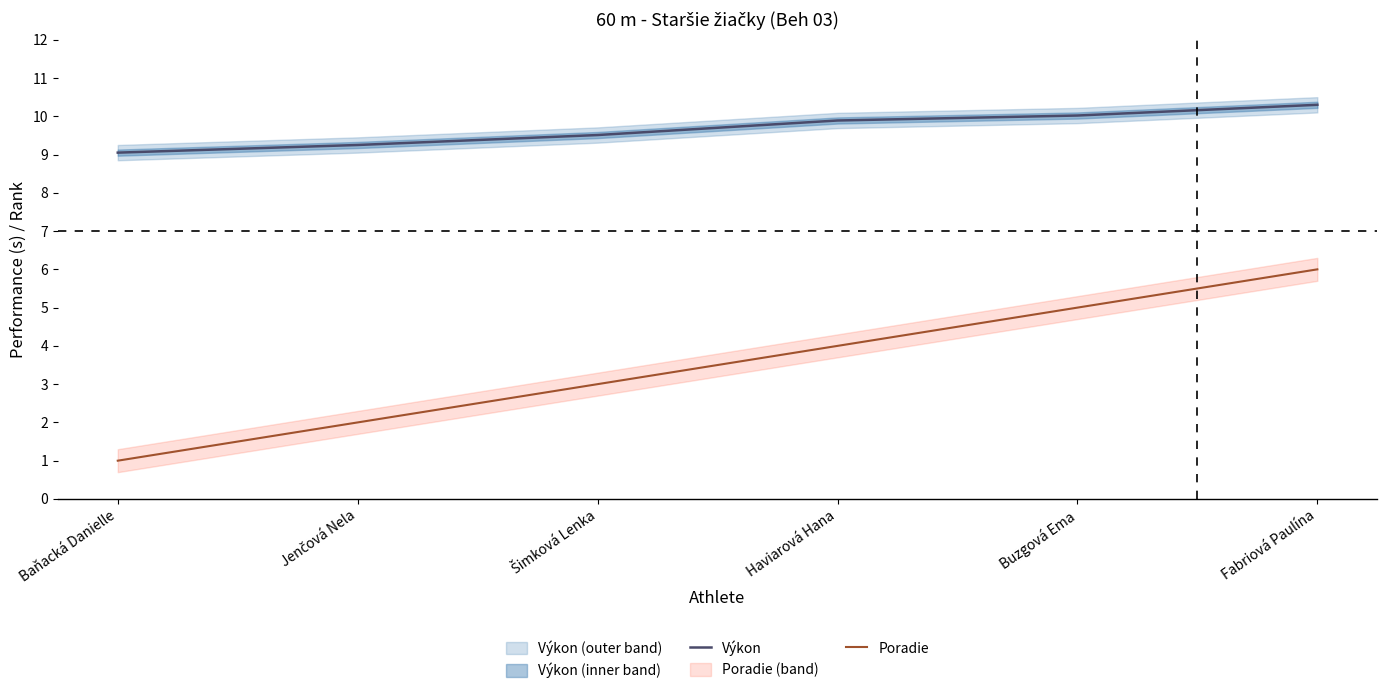

What is the label of the 1st point from the left?

Baňacká Danielle